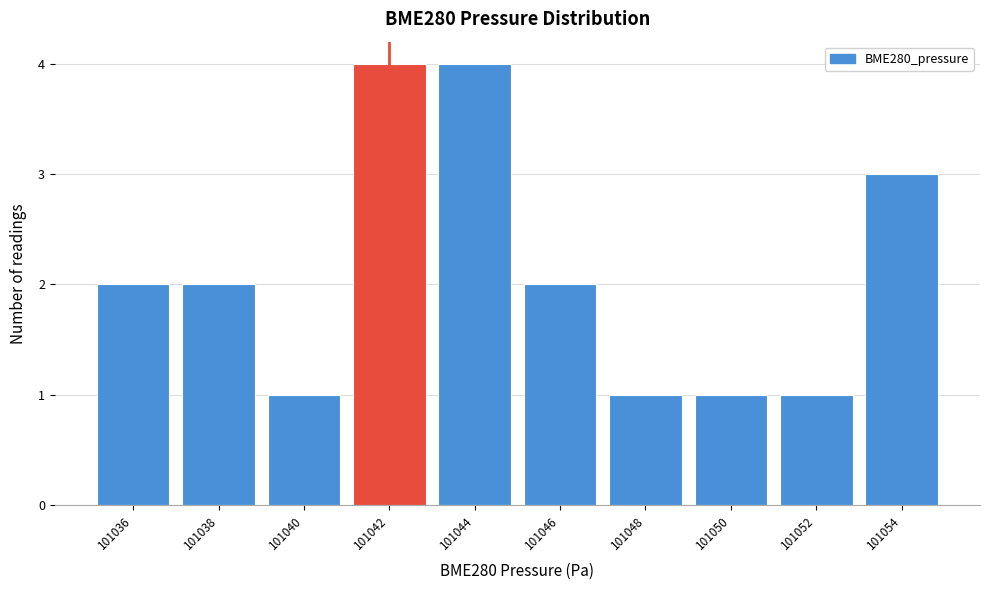

Reading left to right, extract all data points from this chart.

101036=2	101038=2	101040=1	101042=4	101044=4	101046=2	101048=1	101050=1	101052=1	101054=3